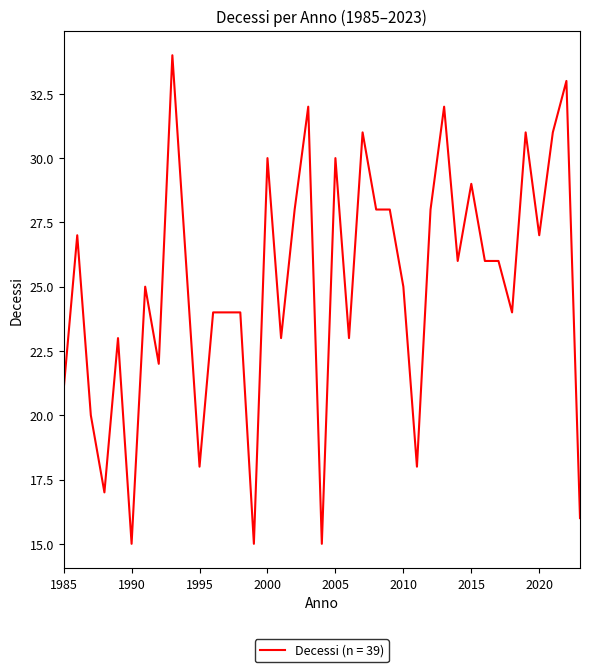

What is the difference between the maximum and minimum values?

19